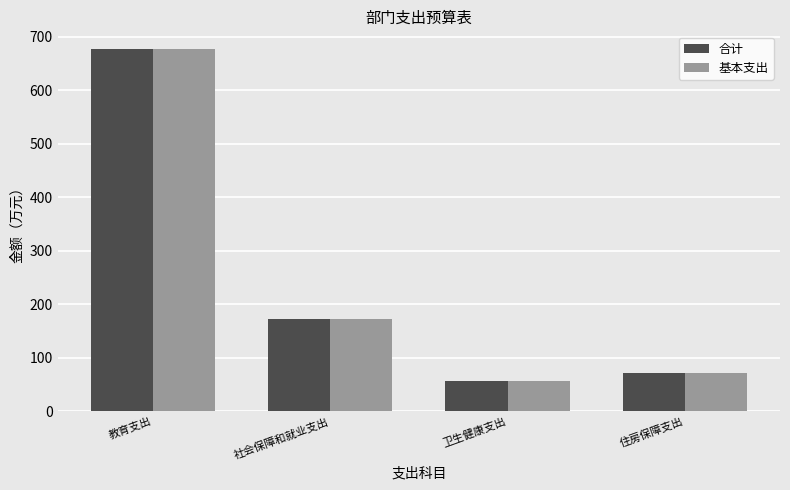

Read the 基本支出 value at 社会保障和就业支出.

172.2